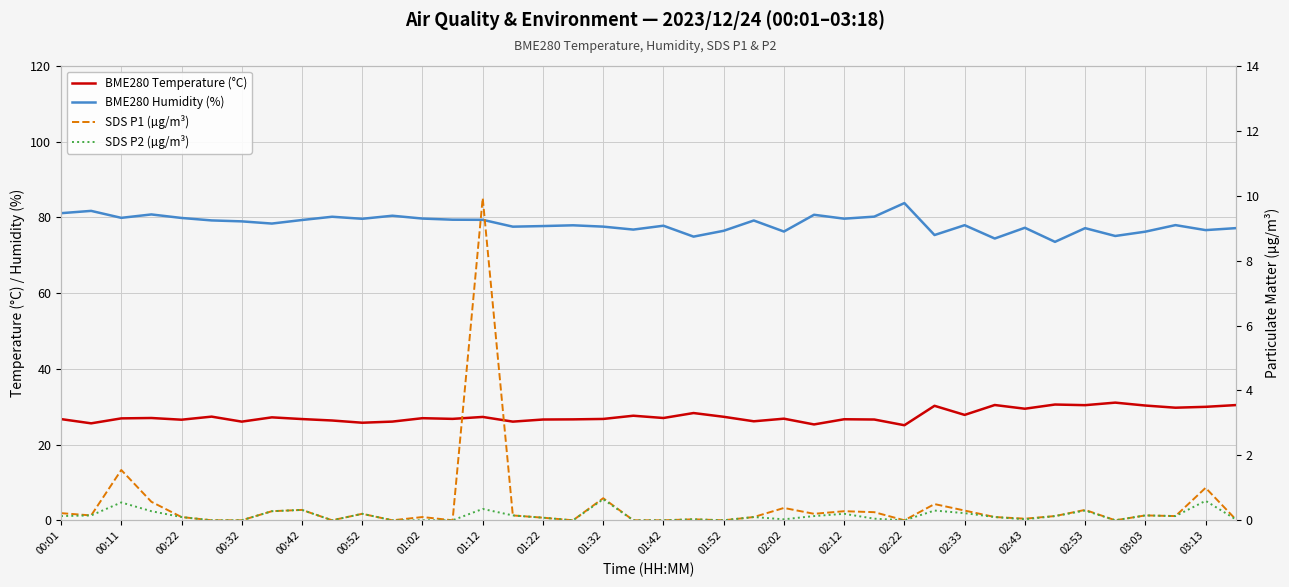

How many lines are shown in the chart?

4